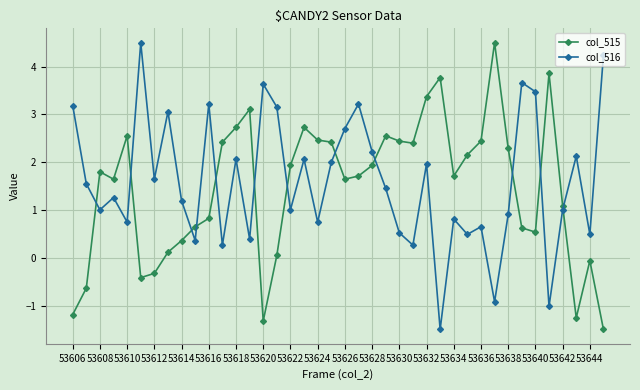

True or false: col_515 and col_516 intersect in this chart.

True